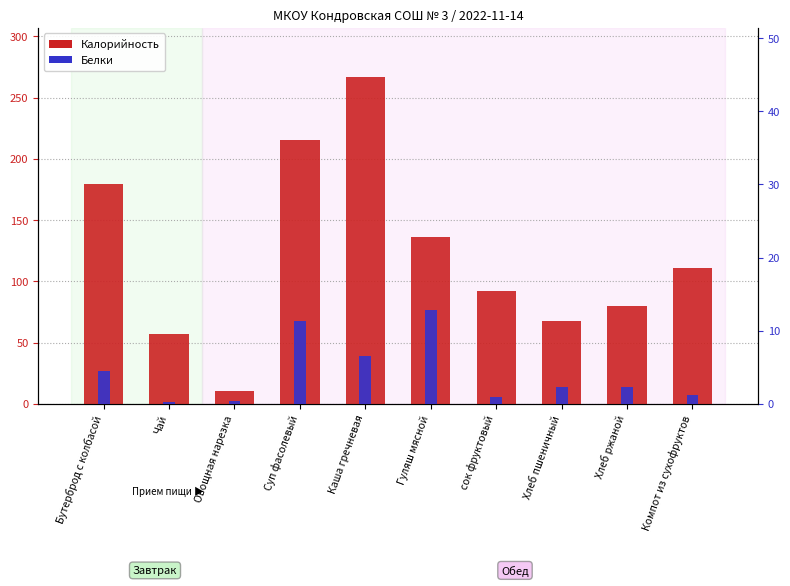

Which series has the largest range (max minus min)?

Калорийность